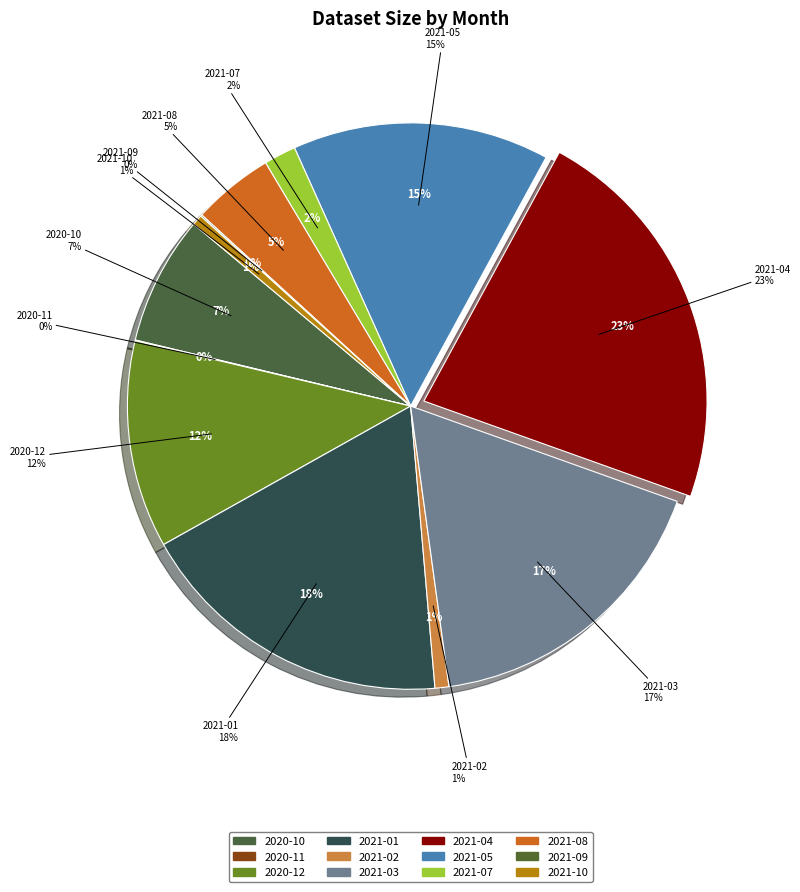

Rank the categories by value from highest to lowest.

2021-04, 2021-01, 2021-03, 2021-05, 2020-12, 2020-10, 2021-08, 2021-07, 2021-02, 2021-10, 2021-09, 2020-11